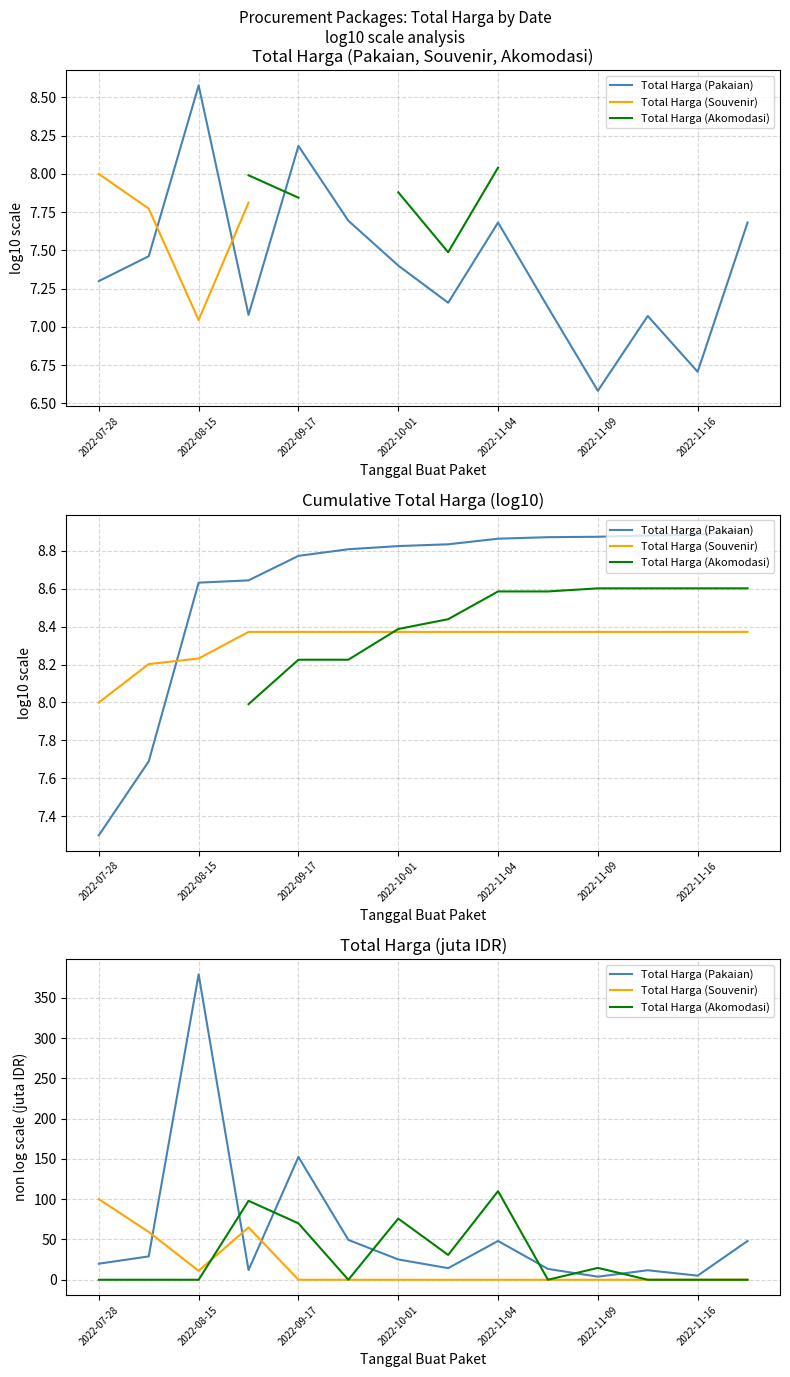

How many categories are shown in the chart?

14